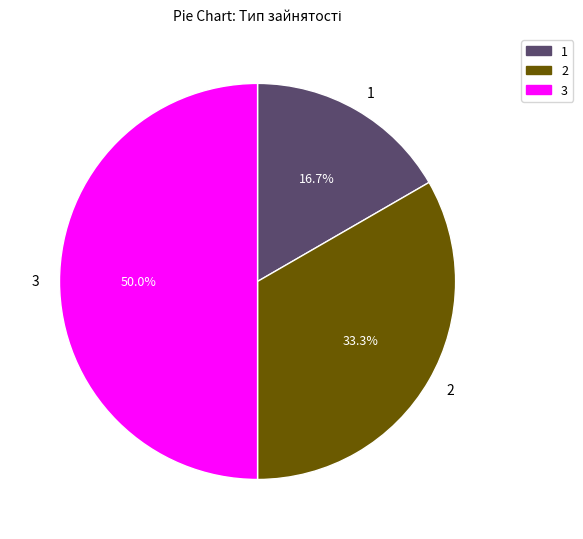

How many slices are in this pie chart?

3